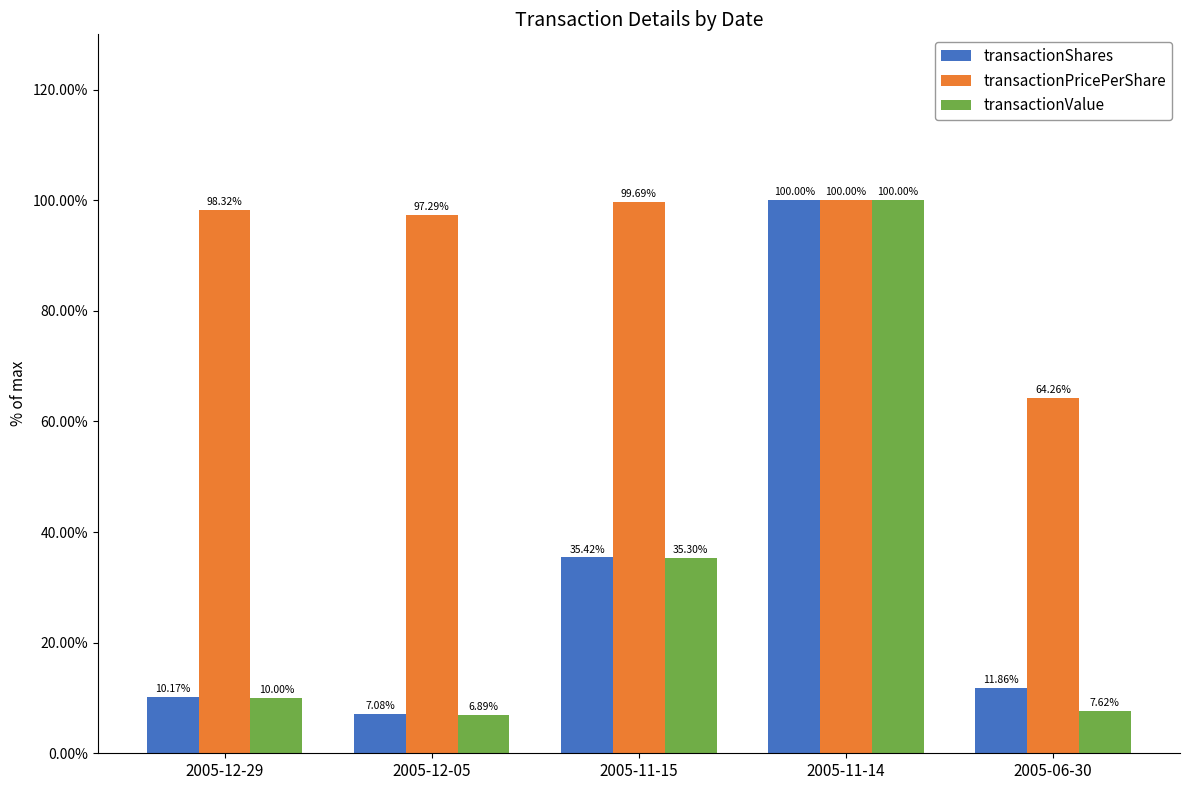

Which series changed the most between 2005-12-05 and 2005-11-15?

transactionValue